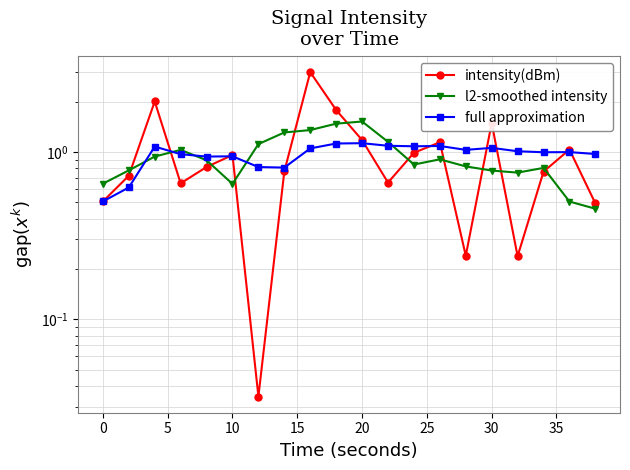

What is the difference between the highest and lowest values at 5?

1.1